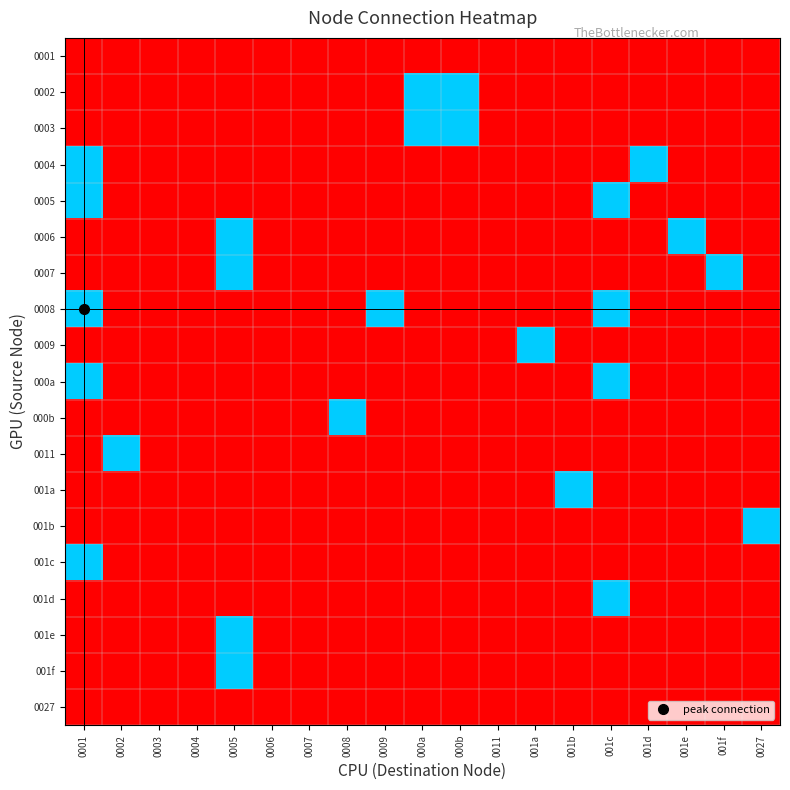

Which series has the largest total across all categories?

0008